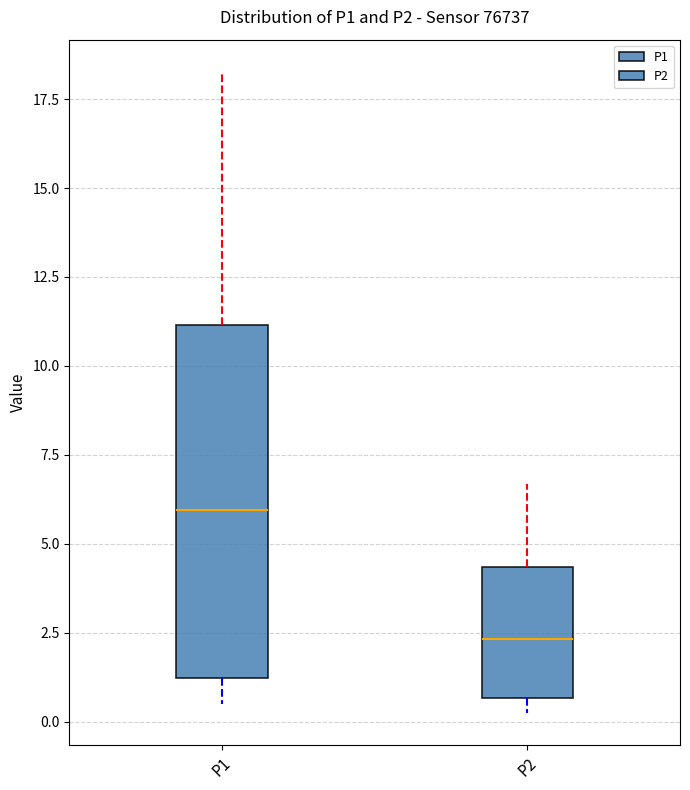

Comparing the boxes themselves (not the whiskers), which one is the tallest?

P1